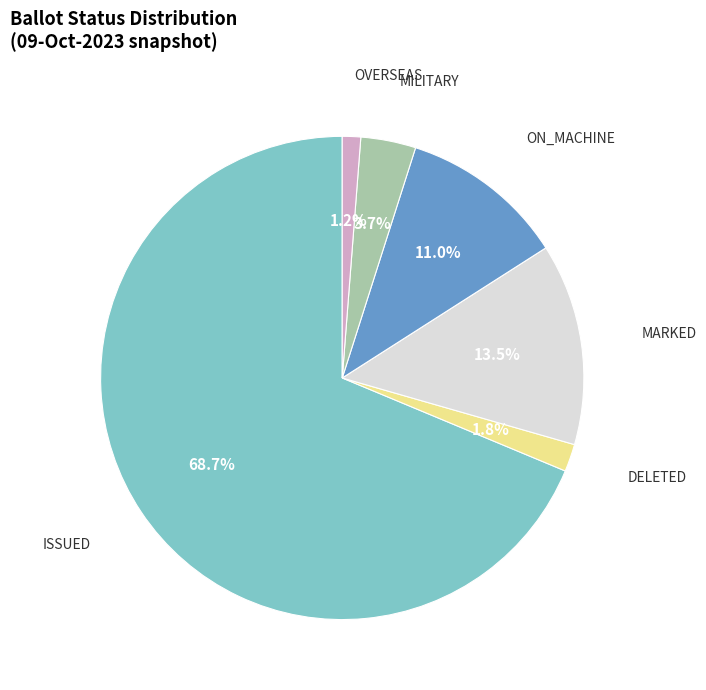

Combined, do MILITARY and ISSUED account for over 50%?

Yes